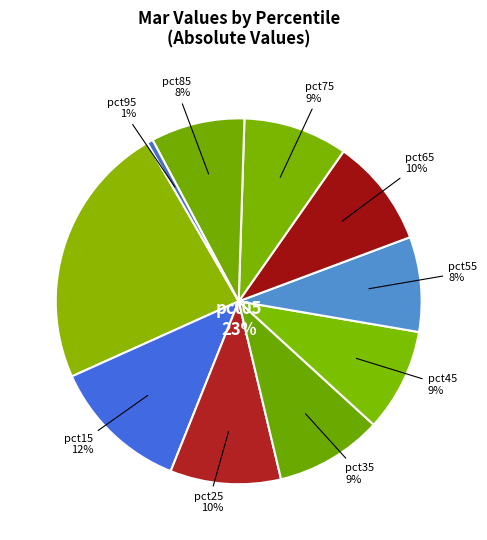

To the nearest percent, what portion does pct95 represent?

1%